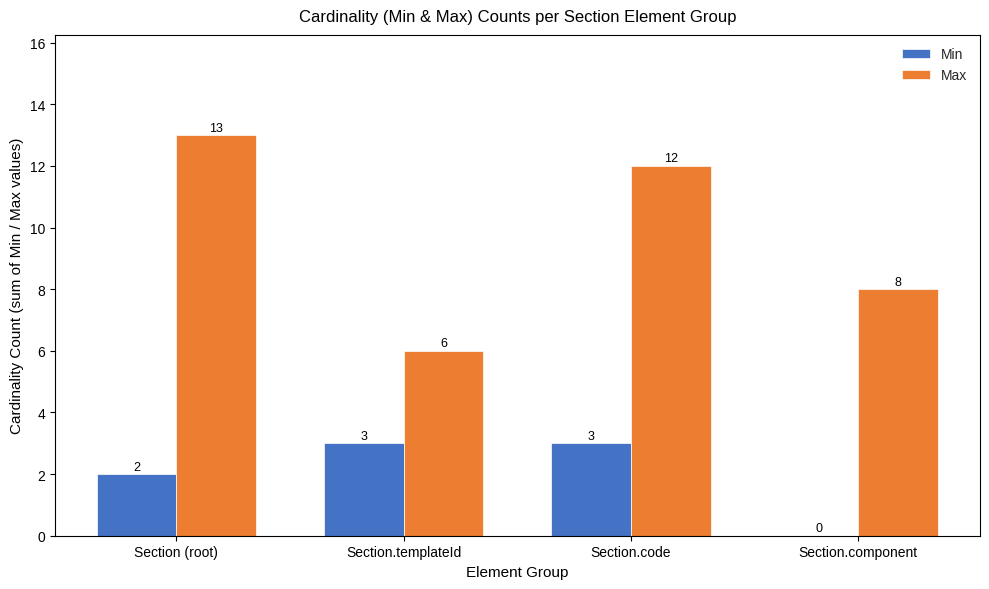

Which series changed the most between Section (root) and Section.component?

Max